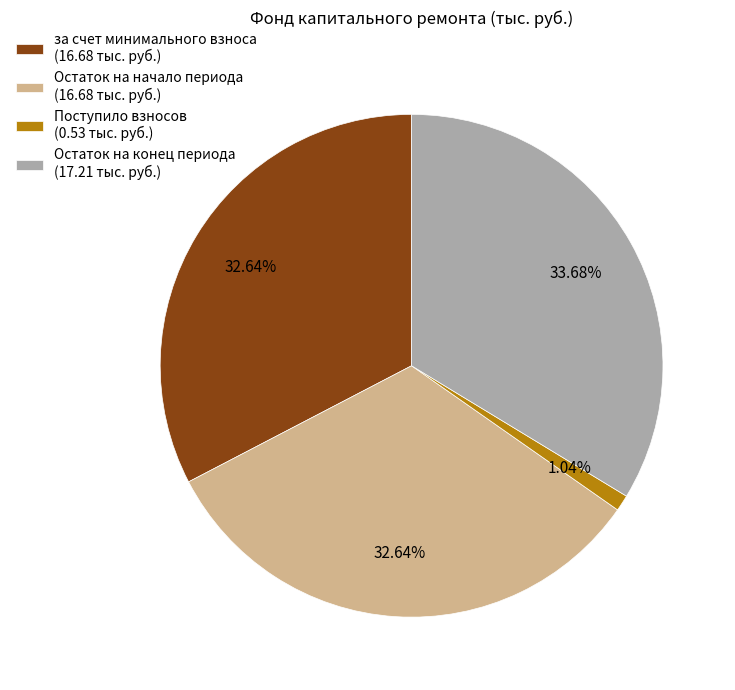

Is the sum of Остаток на конец периода (17.21 тыс. руб.) and Остаток на начало периода (16.68 тыс. руб.) greater than half?

Yes